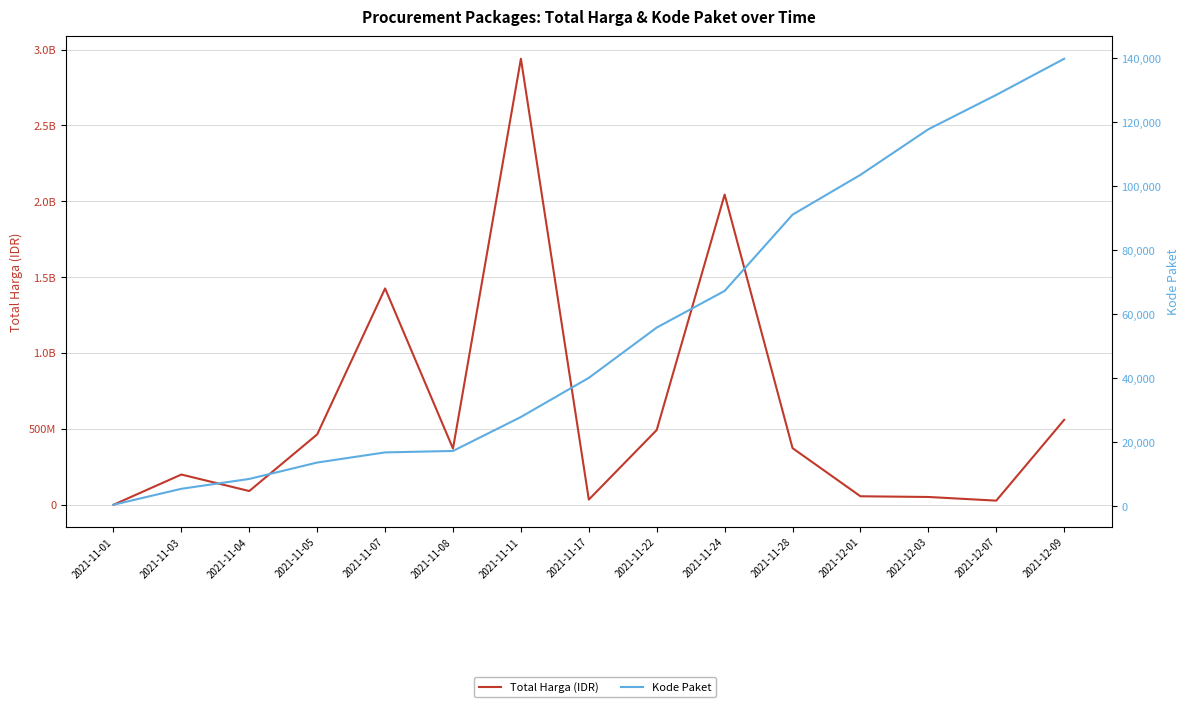

What position from the left is 2021-11-11?

7